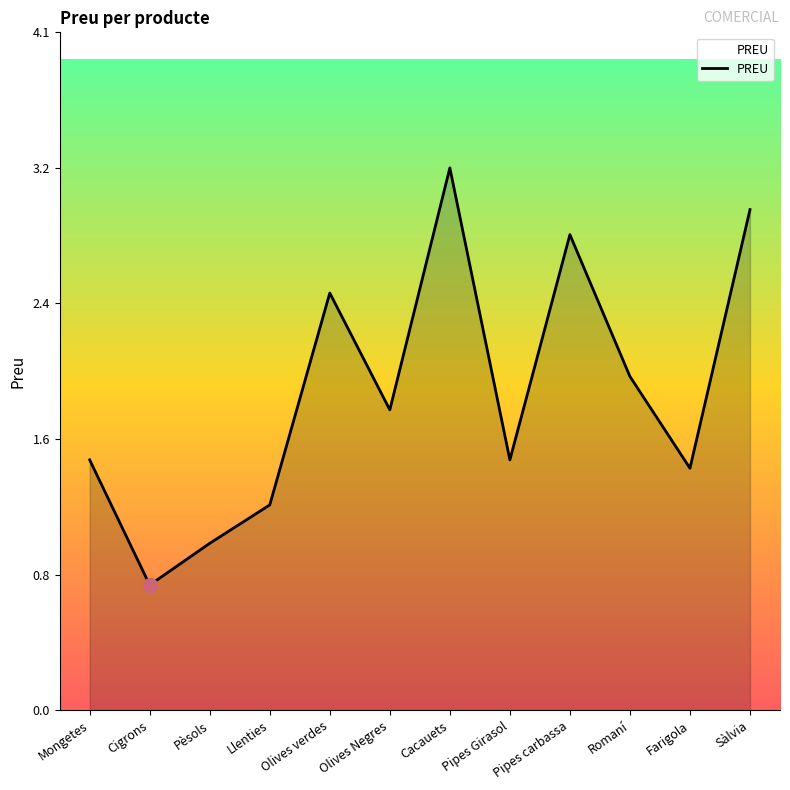

Rank the categories by value from highest to lowest.

Cacauets, Sàlvia, Pipes carbassa, Olives verdes, Romaní, Olives Negres, Mongetes, Pipes Girasol, Farigola, Llenties, Pèsols, Cigrons